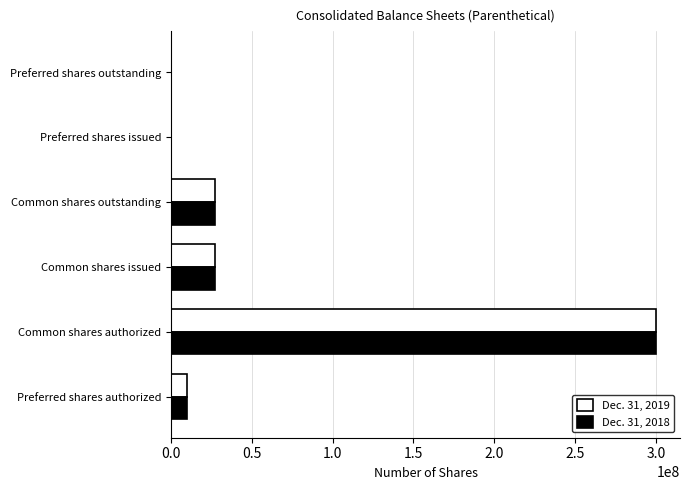

Is it true that Dec. 31, 2019 equals 300000000 at Common shares authorized?

True